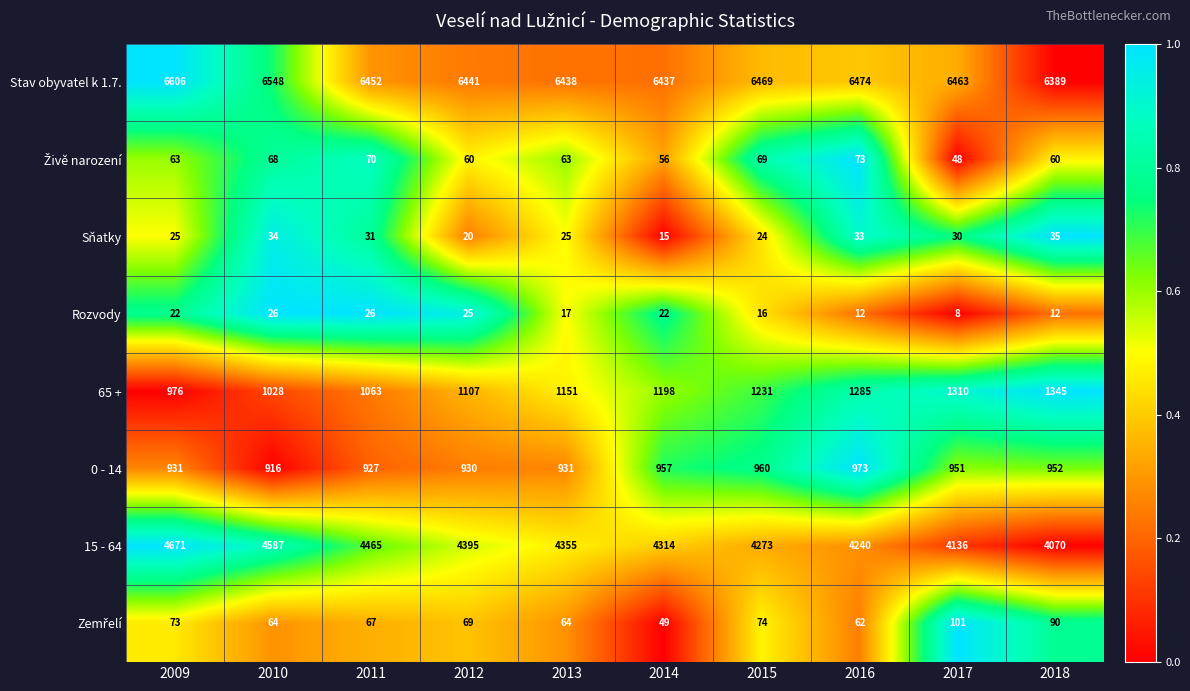

At which label does 15 - 64 first exceed 4355?

2009